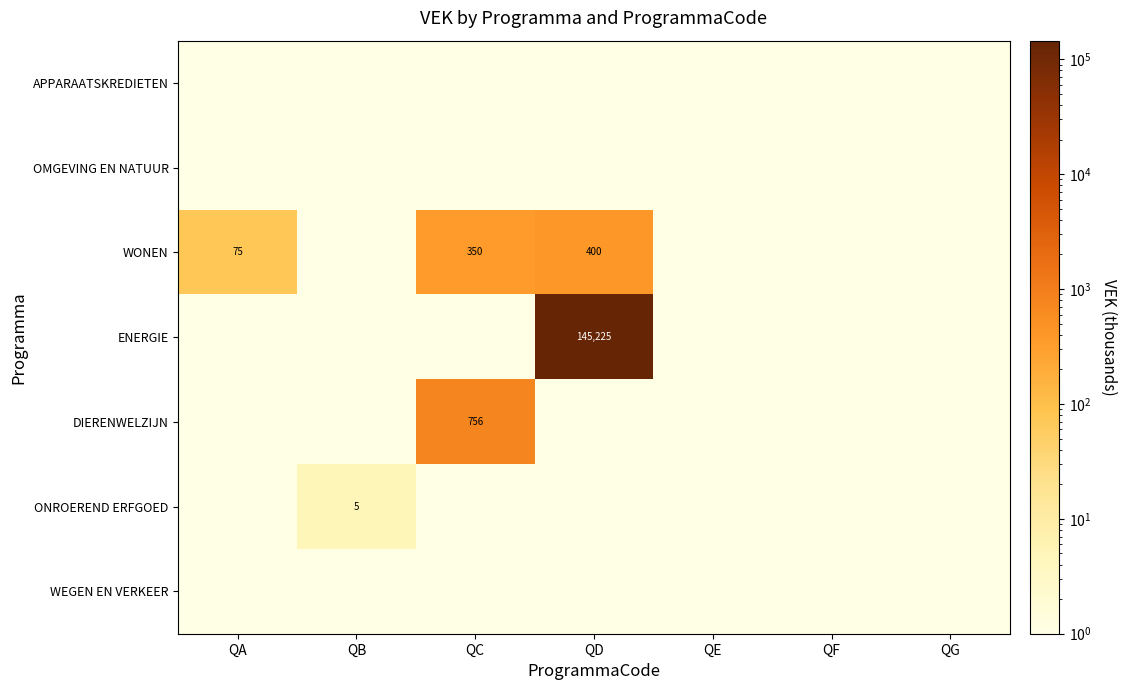

What is the greatest value displayed?

145225.0